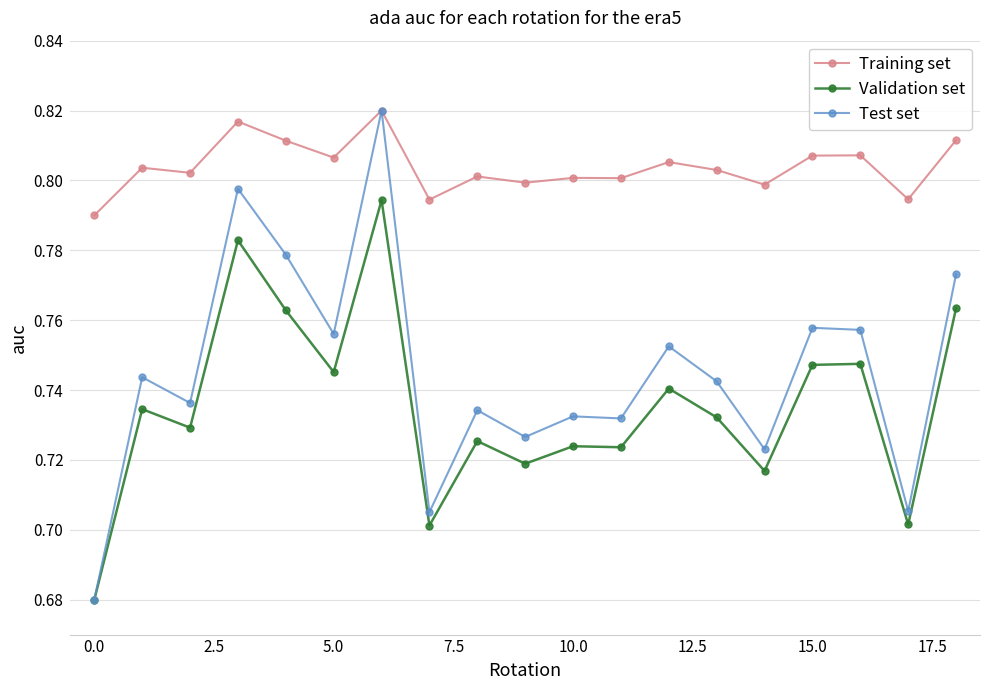

True or false: Validation set and Training set cross at least once.

False